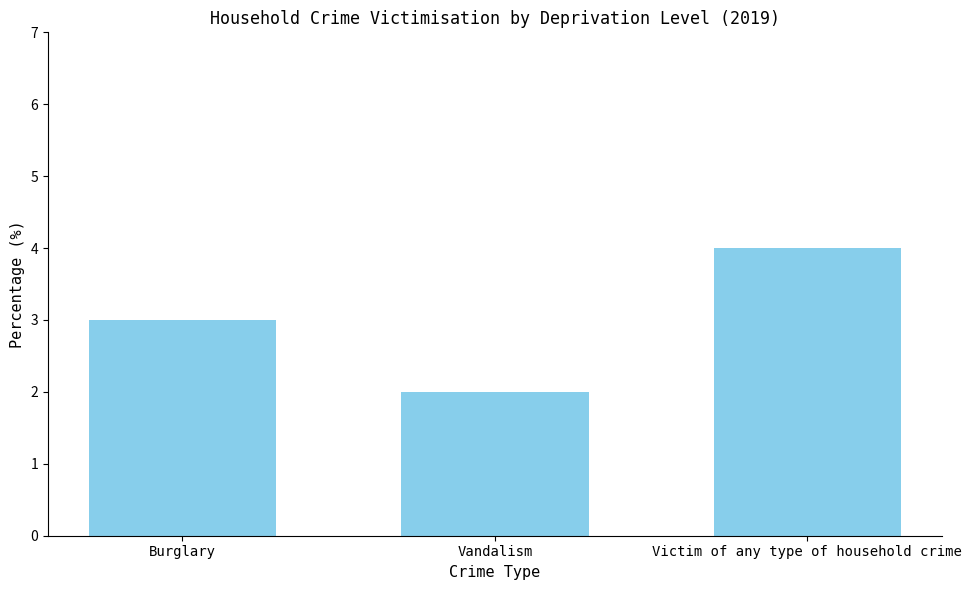

How many values are between 2 and 4?

3